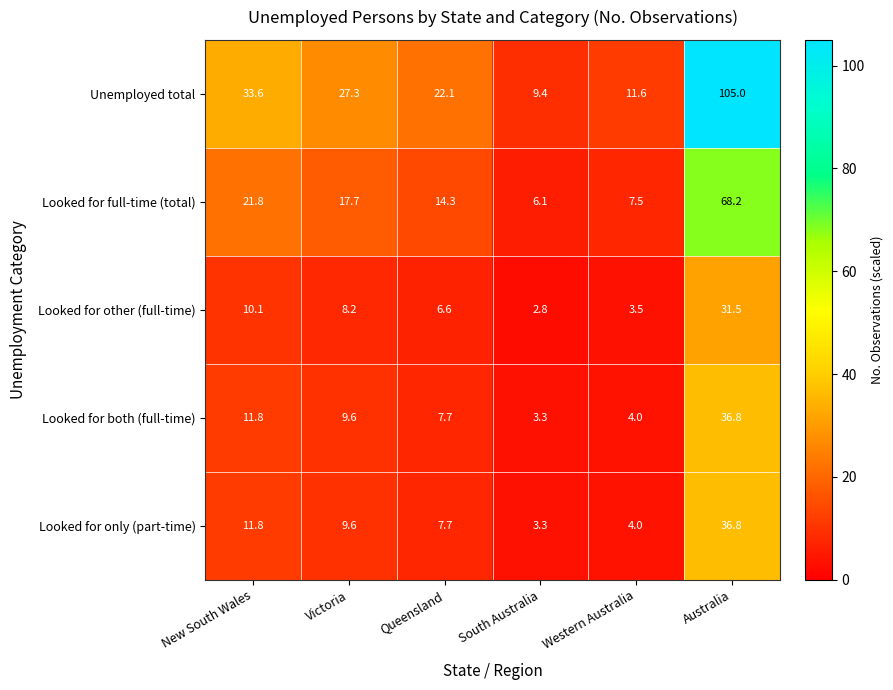

The value of Looked for other (full-time) at Western Australia is 3.5. True or false?

True